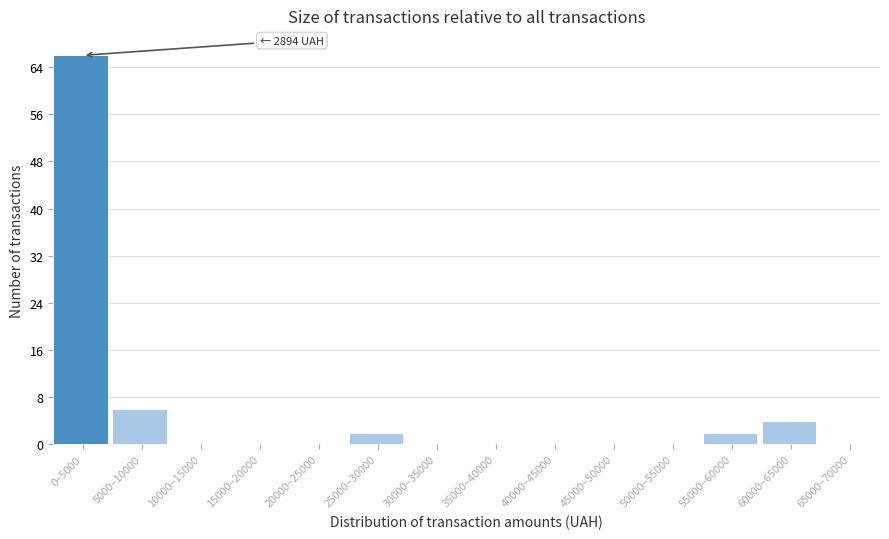

Reading left to right, list all the values displayed in this chart.

0–5000=66	5000–10000=6	10000–15000=0	15000–20000=0	20000–25000=0	25000–30000=2	30000–35000=0	35000–40000=0	40000–45000=0	45000–50000=0	50000–55000=0	55000–60000=2	60000–65000=4	65000–70000=0